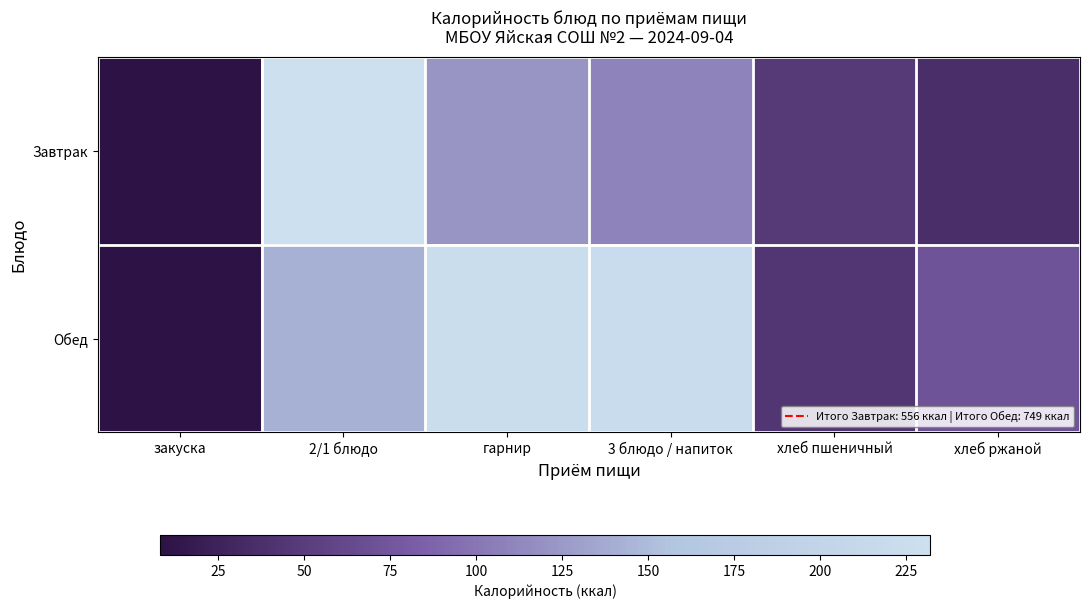

Which series has the largest total across all categories?

Обед